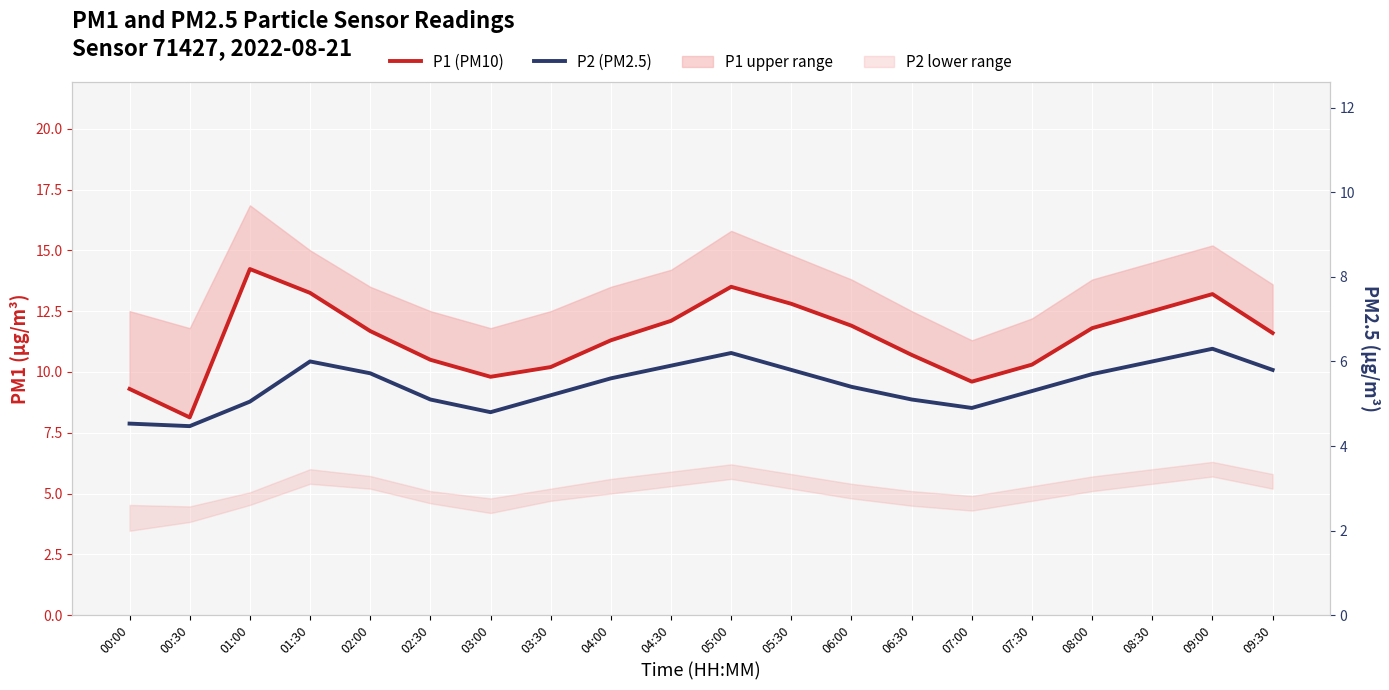

List the series in order of their peak value, lowest first.

P2 (PM2.5), P1 (PM10)